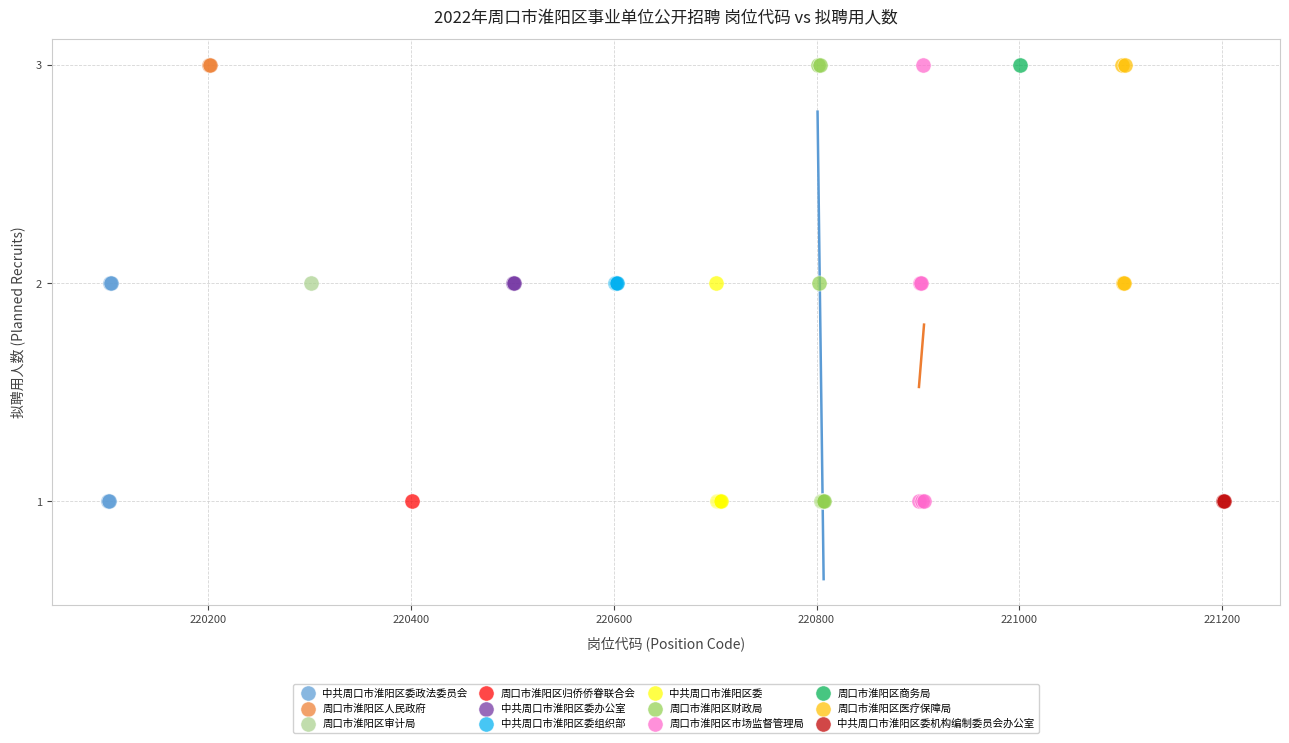

What are all the series names shown in the legend?

中共周口市淮阳区委政法委员会, 周口市淮阳区人民政府, 周口市淮阳区审计局, 周口市淮阳区归侨侨眷联合会, 中共周口市淮阳区委办公室, 中共周口市淮阳区委组织部, 中共周口市淮阳区委, 周口市淮阳区财政局, 周口市淮阳区市场监督管理局, 周口市淮阳区商务局, 周口市淮阳区医疗保障局, 中共周口市淮阳区委机构编制委员会办公室